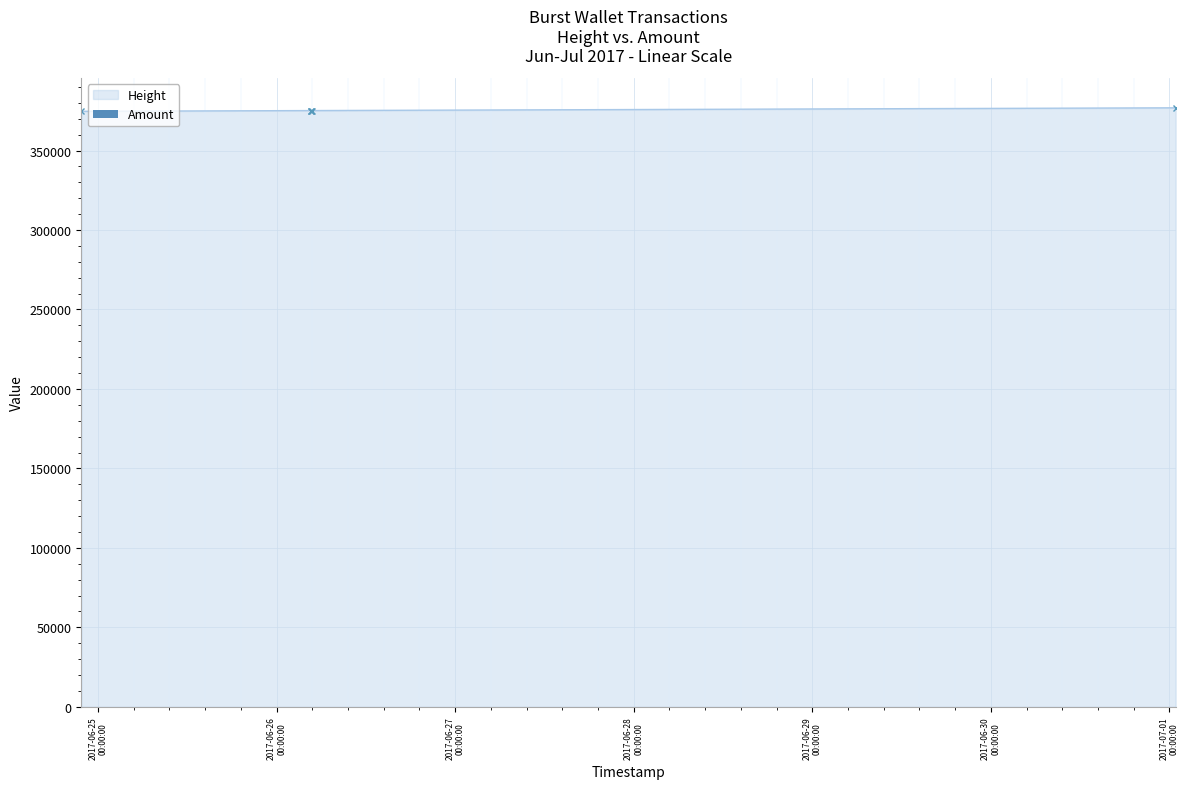

Does the chart contain stacked bars?

No